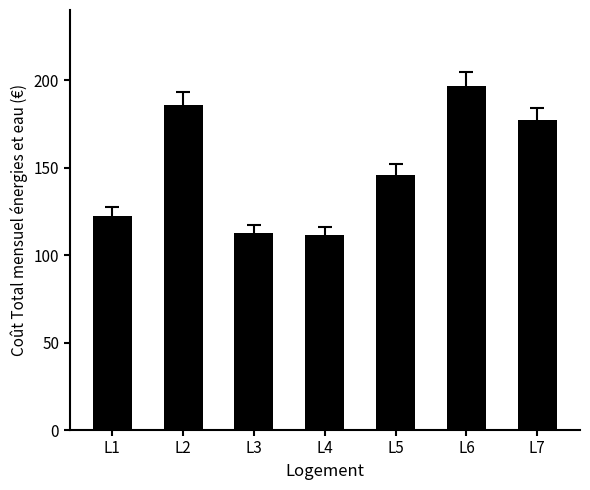

What is the average value?

150.2